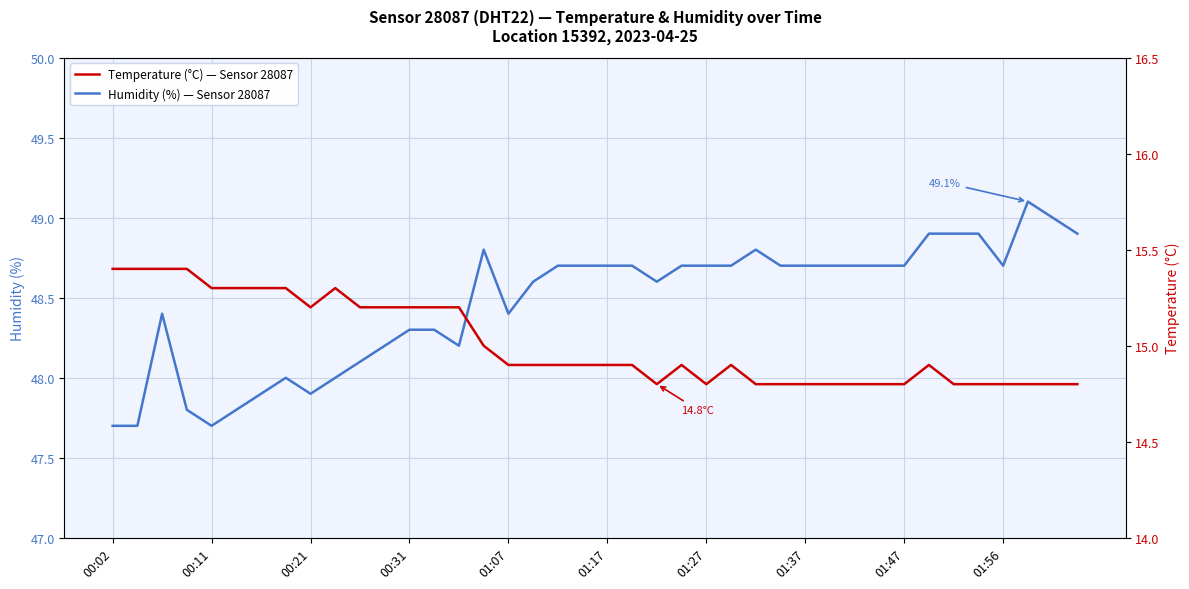

True or false: Temperature (°C) — Sensor 28087 and Humidity (%) — Sensor 28087 cross at least once.

False